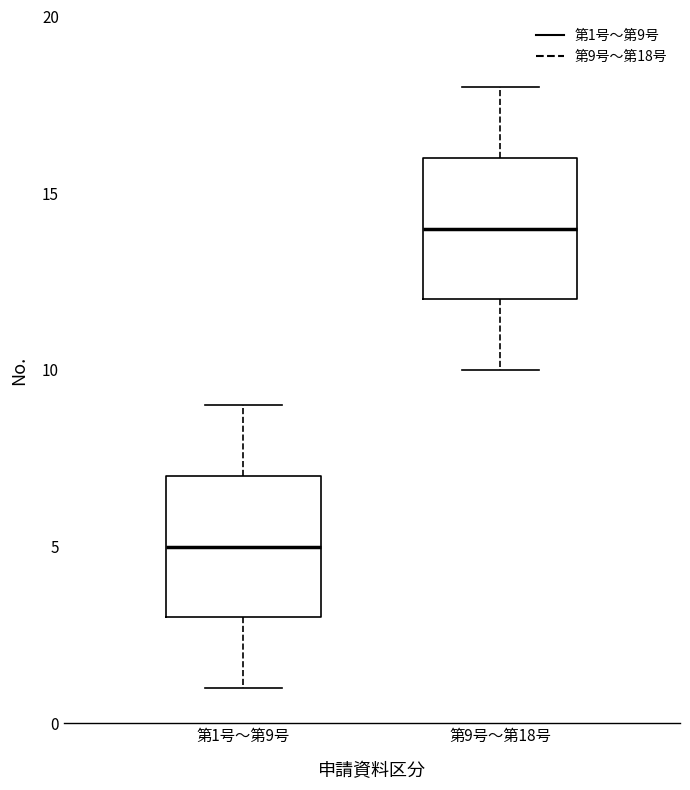

Reading left to right, transcribe this box plot: for each box, give where its median line is, the range the box spans, and where its two whiskers end, as read against the y-axis. The values are not printed on the chart, so give them approximately, as read against the axis.

第1号〜第9号: median 5, box 3 to 7, whiskers 1 to 9
第9号〜第18号: median 14, box 12 to 16, whiskers 10 to 18